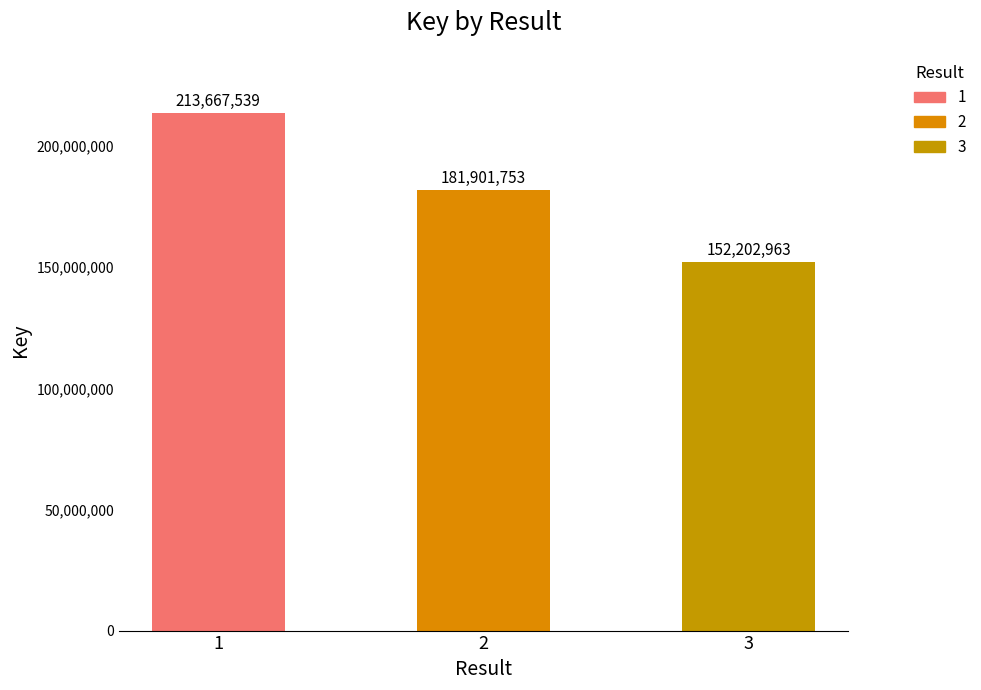

Reading left to right, transcribe all the data shown in this chart.

213667539	181901753	152202963